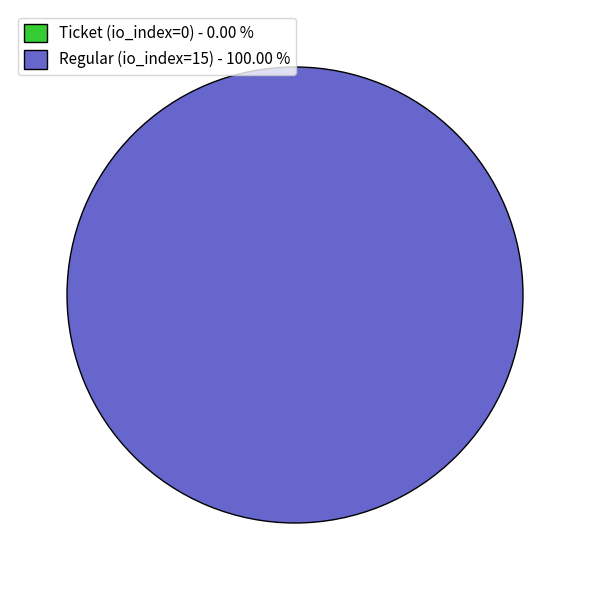

Which category has the smallest portion of the pie?

Ticket (io_index=0)